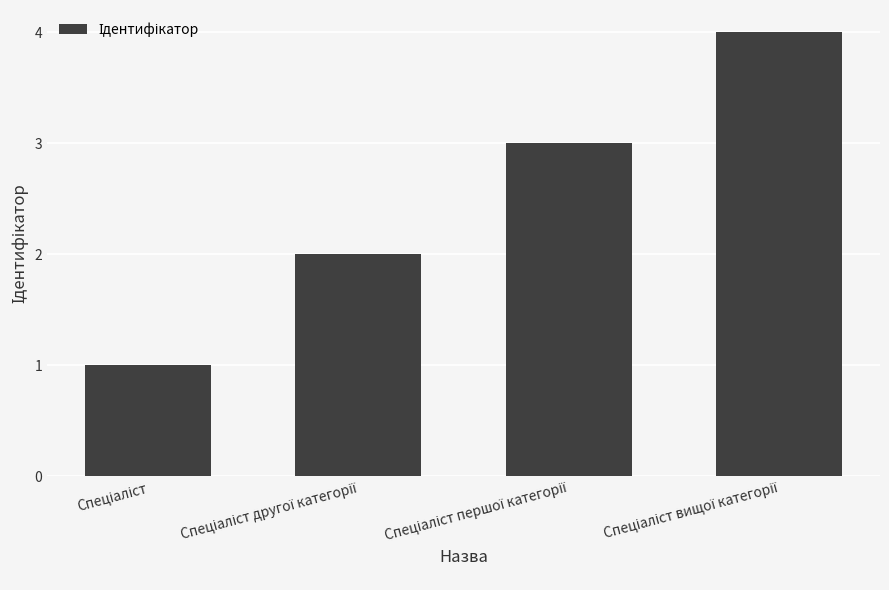

What is the difference between the maximum and minimum values?

3